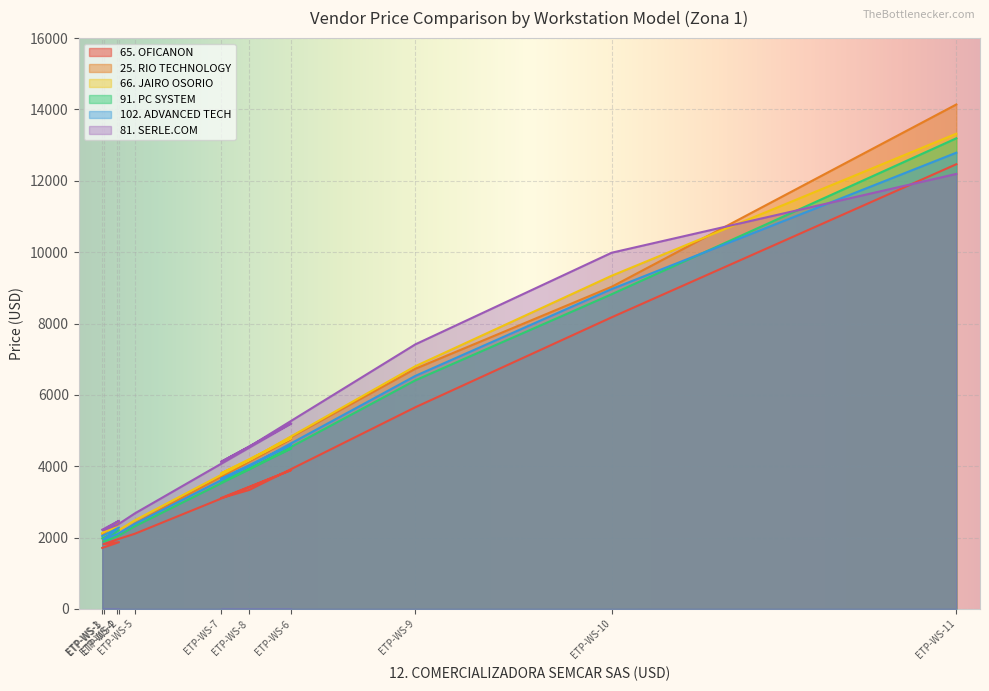

How many categories are shown in the chart?

11